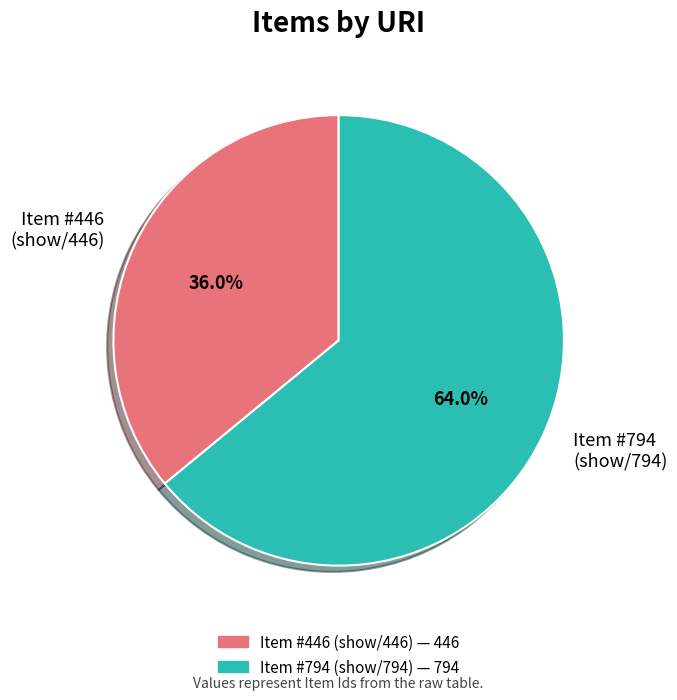

Which category has the smallest portion of the pie?

Item #446 (show/446)